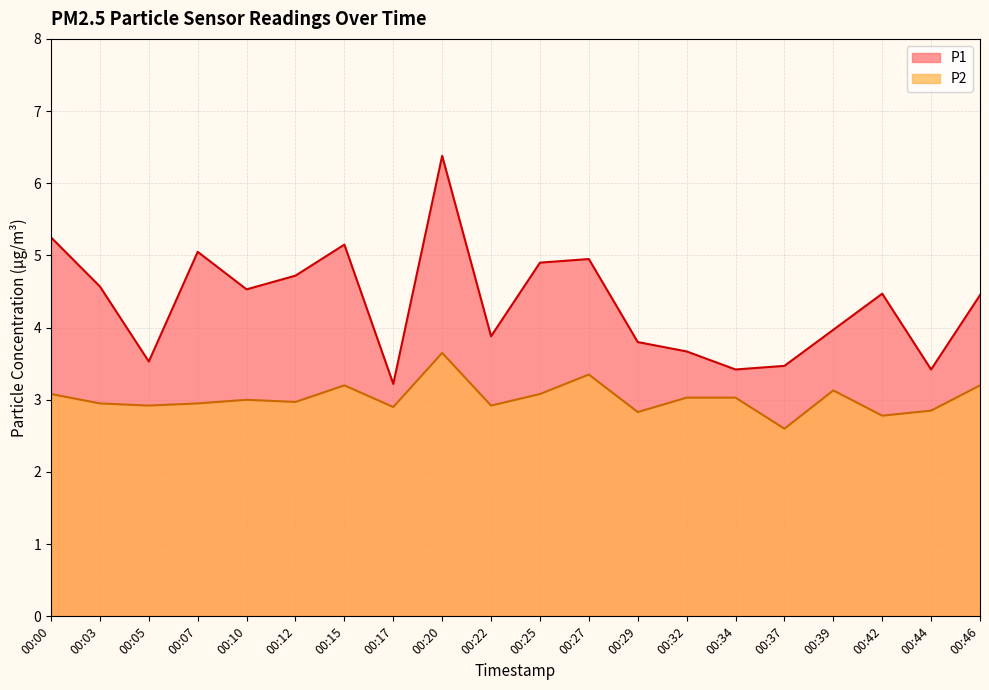

Is it true that P2 equals 1.6 at 00:37?

False